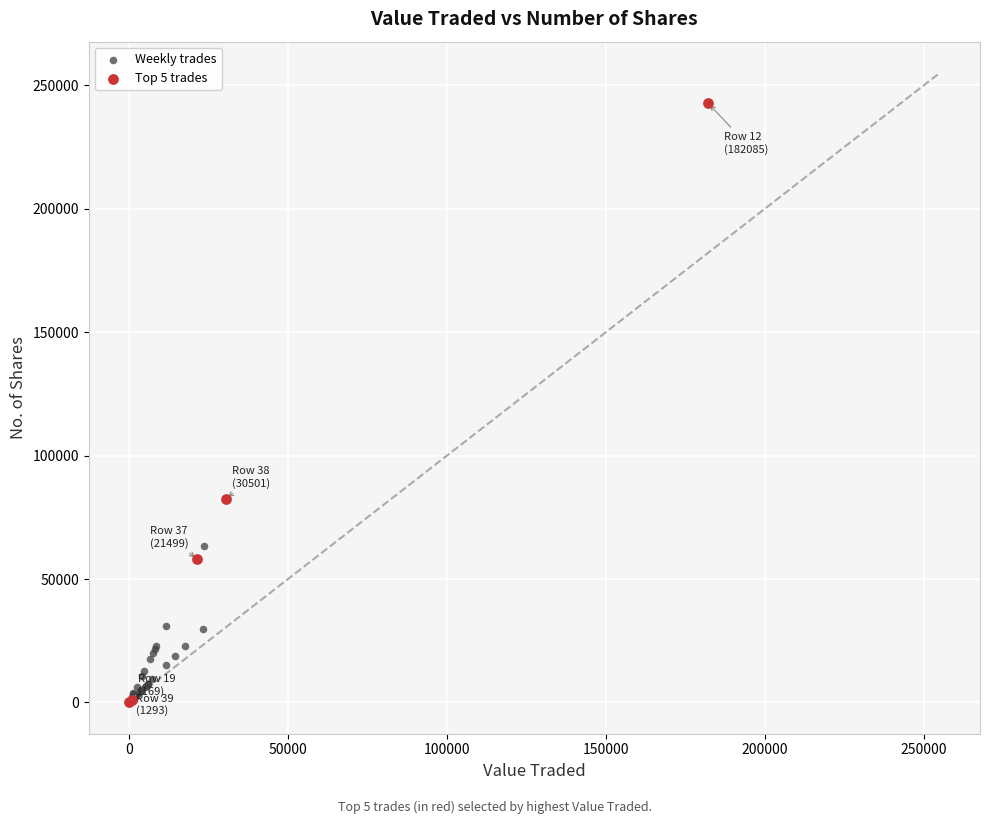

Which series contains the highest Y value?

Top 5 trades